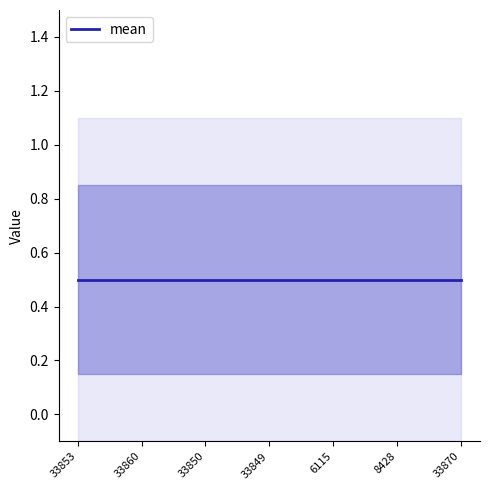

Does the chart have visible grid lines?

No